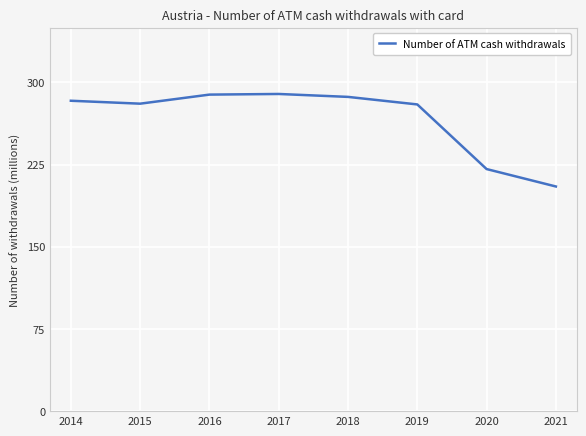

Where is the data nearest to the value 247?

2020